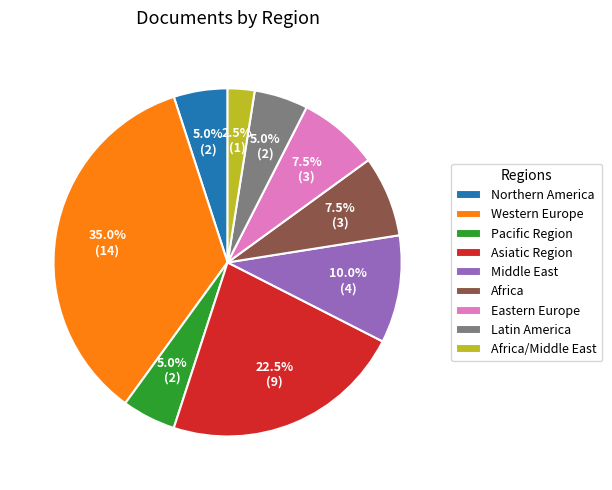

Count the number of slices in the pie.

9